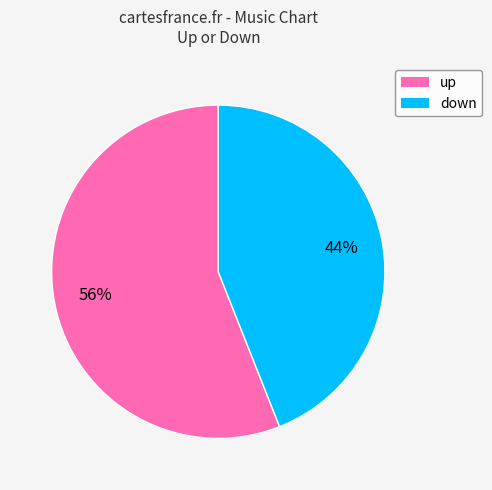

Is the sum of up and down greater than half?

Yes